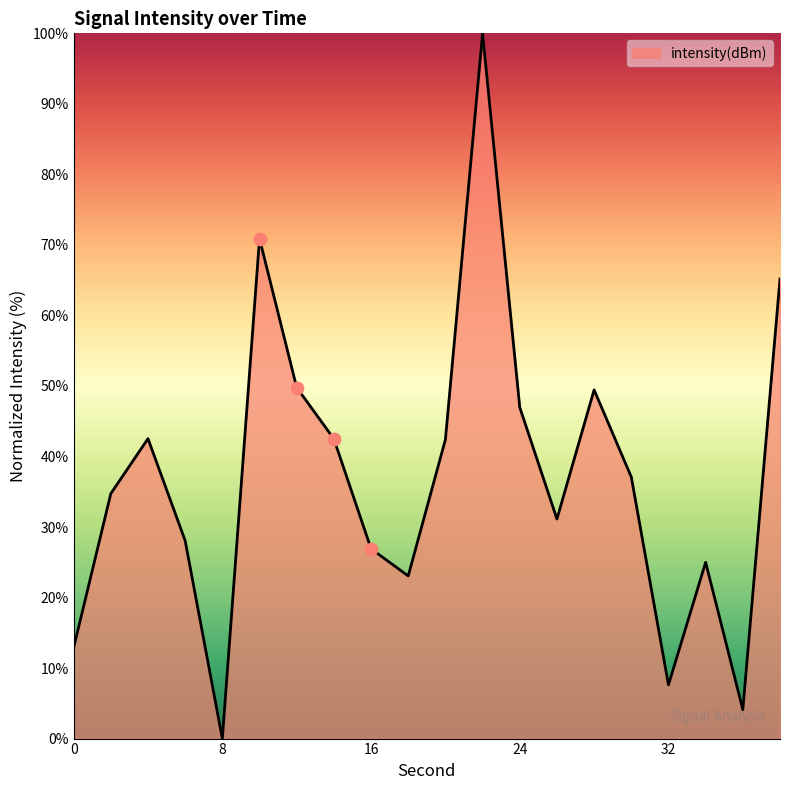

What is the change in value from 16 to 28?

+22.5